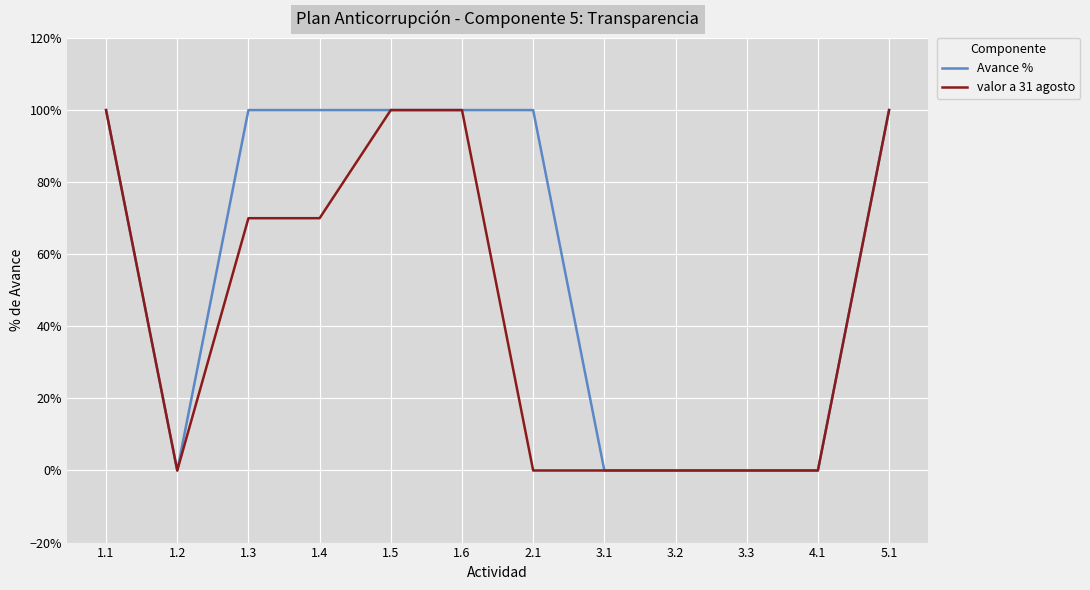

Is it true that Avance % equals 0.3 at 2.1?

False